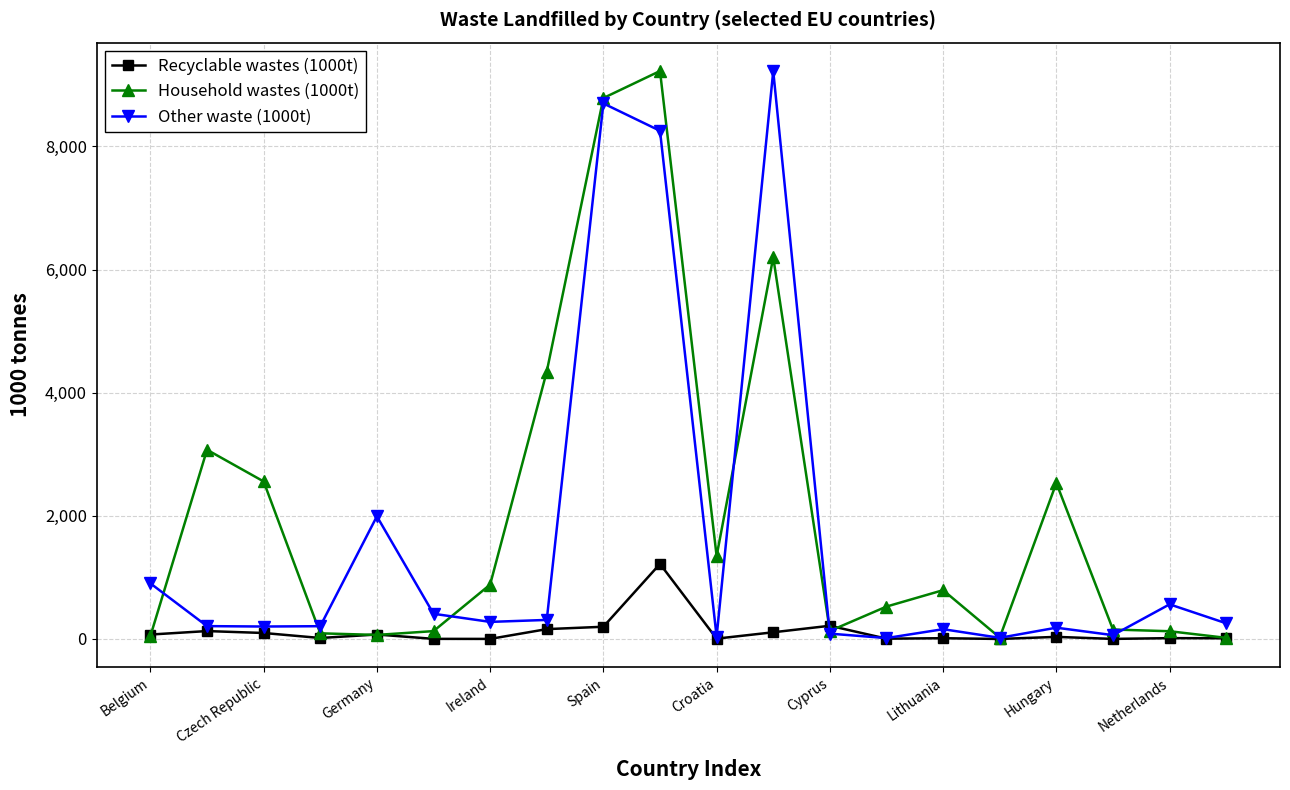

What is the lowest value of the Household wastes (1000t) series?

17.8